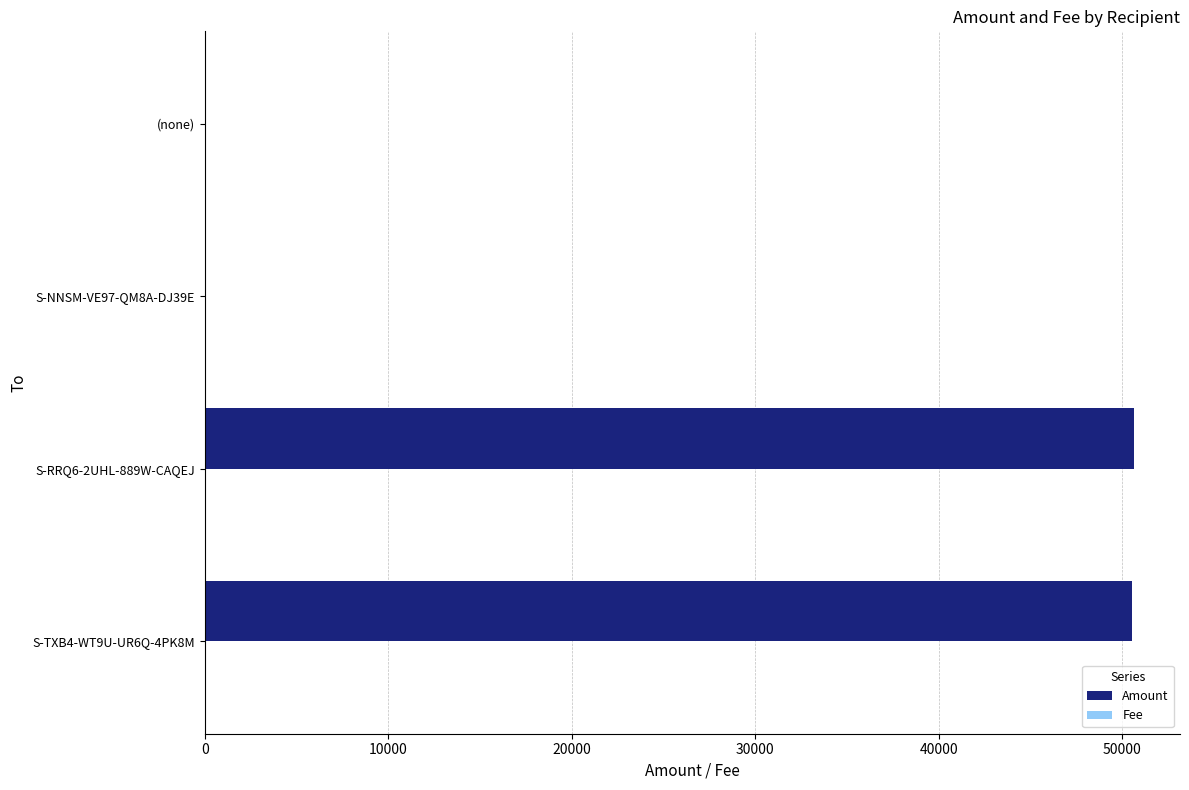

What is the greatest value displayed?

50611